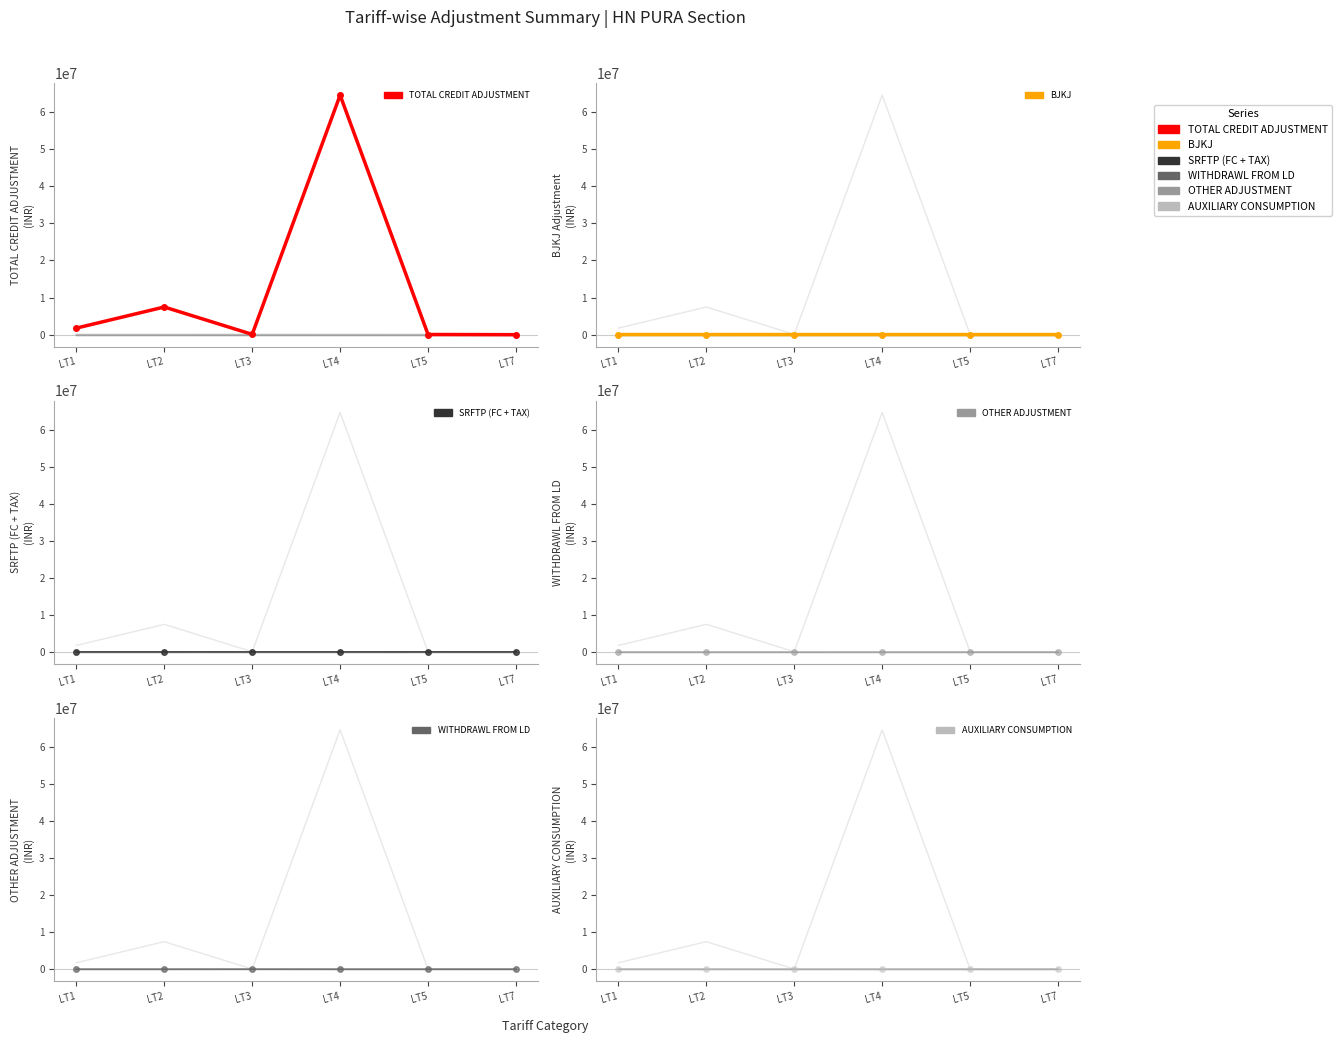

What are all the series names shown in the legend?

TOTAL CREDIT ADJUSTMENT, BJKJ, SRFTP (FC + TAX), OTHER ADJUSTMENT, WITHDRAWL FROM LD, AUXILIARY CONSUMPTION